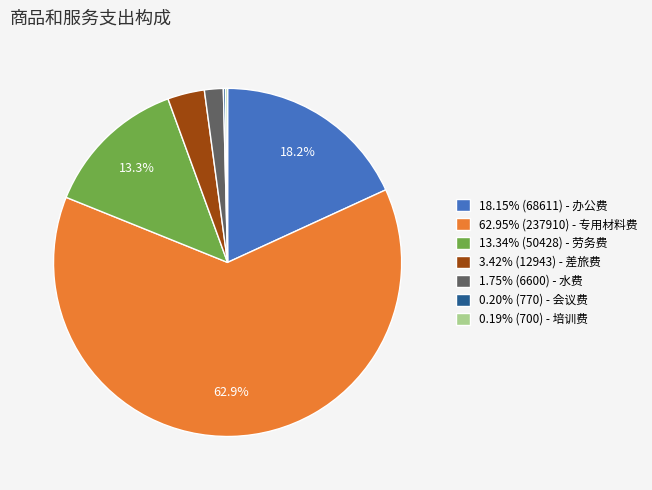

Do 13.34% (50428) - 劳务费 and 3.42% (12943) - 差旅费 together represent more than half of the pie?

No